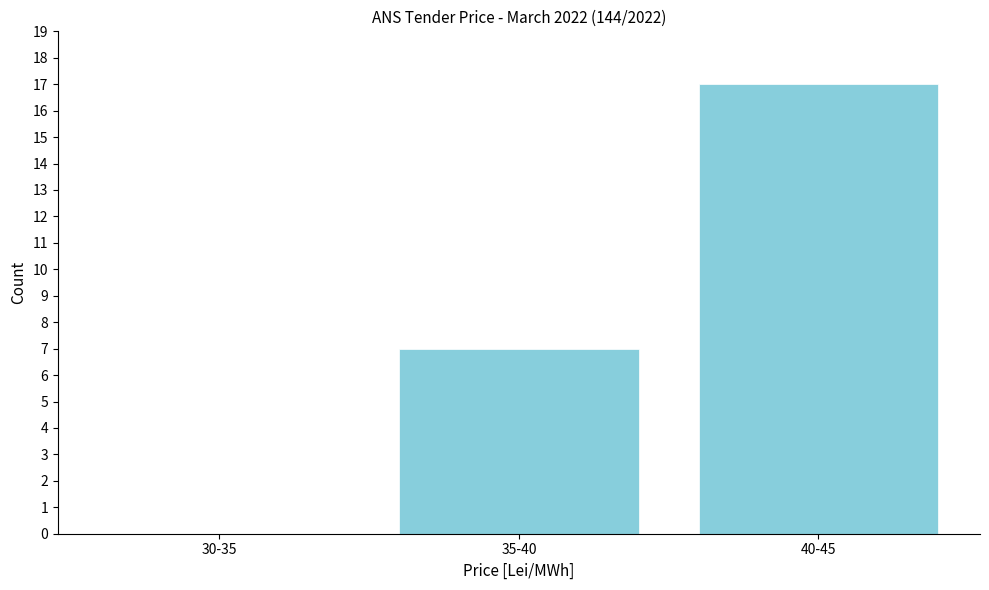

Reading right to left, list all the values displayed in this chart.

40-45=17	35-40=7	30-35=0